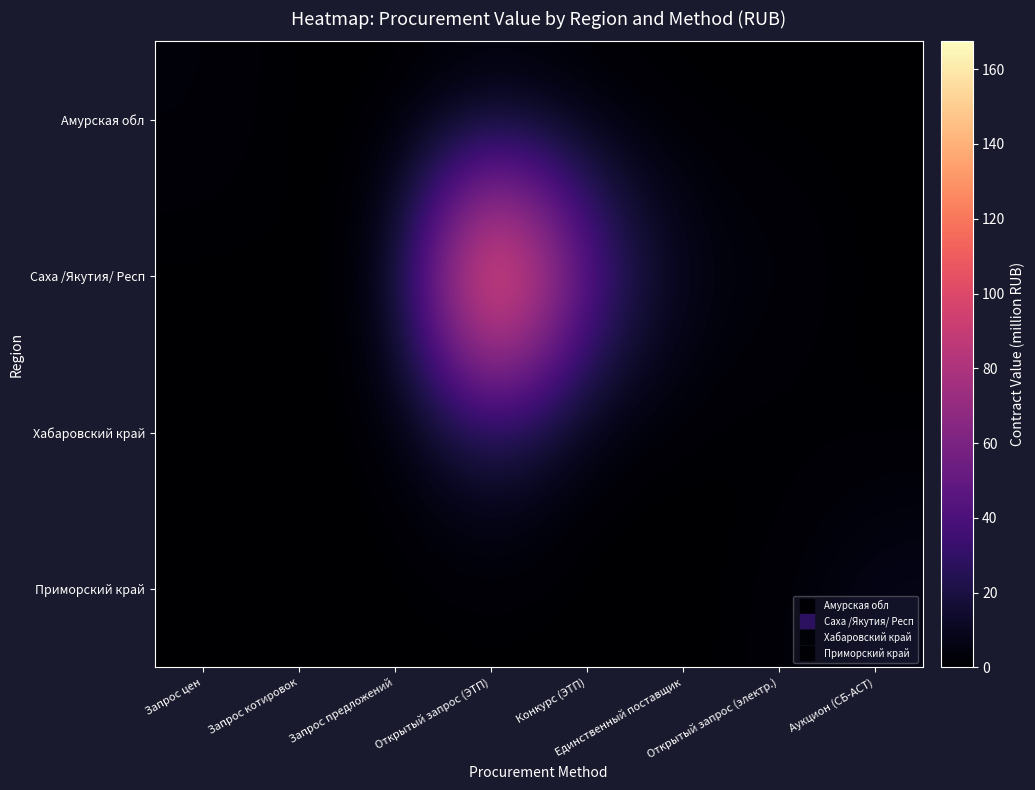

What is the difference between the highest and lowest values at Открытый запрос (ЭТП)?

167.5